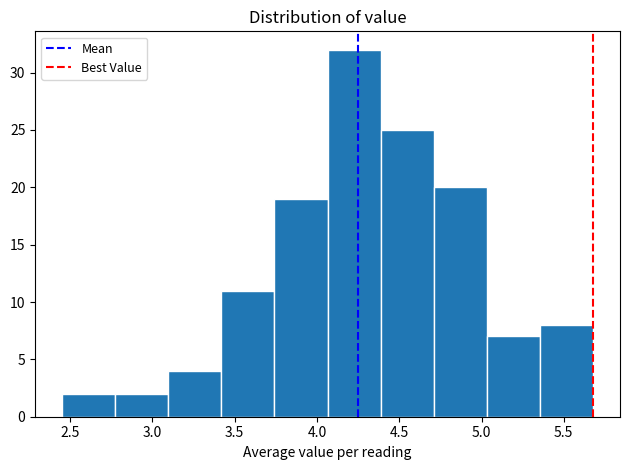

Reading left to right, list every bar in this chart as the range it spans on the x-axis followed by its height. Neither the bar edges nor the heights are printed on the chart, so give them approximately, as read against the axes.

2.45 to 2.75: 2
2.75 to 3.10: 2
3.10 to 3.40: 4
3.40 to 3.75: 11
3.75 to 4.05: 19
4.05 to 4.40: 32
4.40 to 4.70: 25
4.70 to 5.05: 20
5.05 to 5.35: 7
5.35 to 5.70: 8